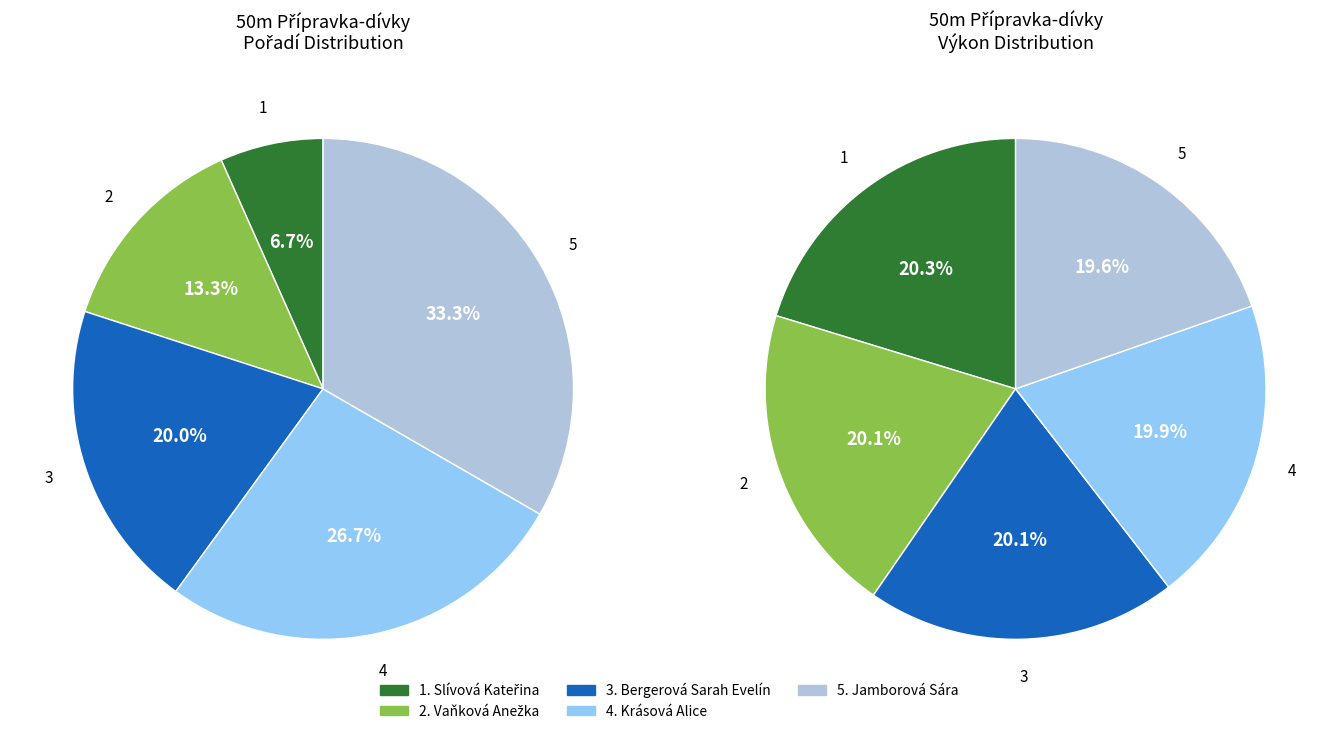

Rank the categories by value from lowest to highest.

Slívová Kateřina, Vaňková Anežka, Bergerová Sarah Evelín, Krásová Alice, Jamborová Sára